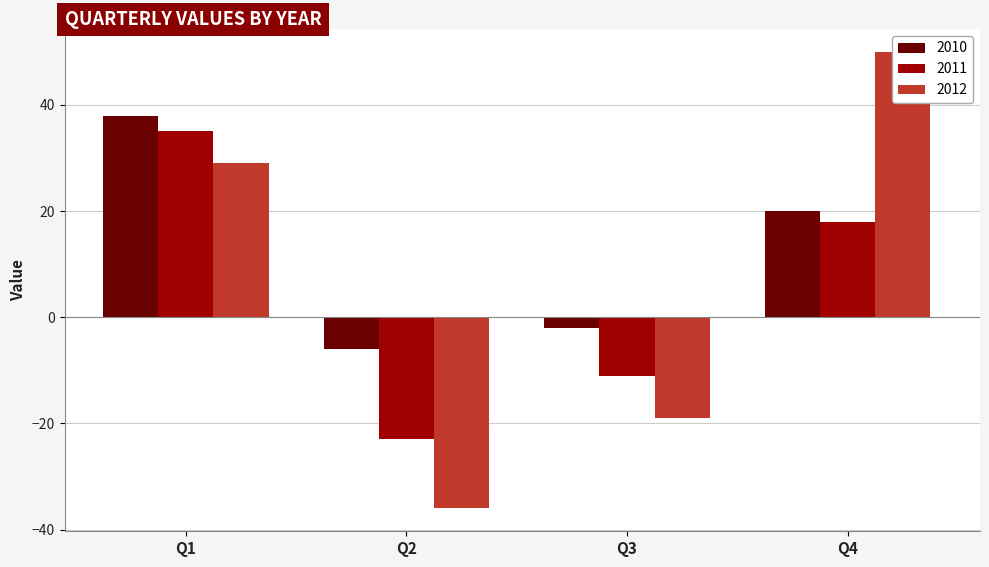

At which label is 2012 closest to 7?

Q1